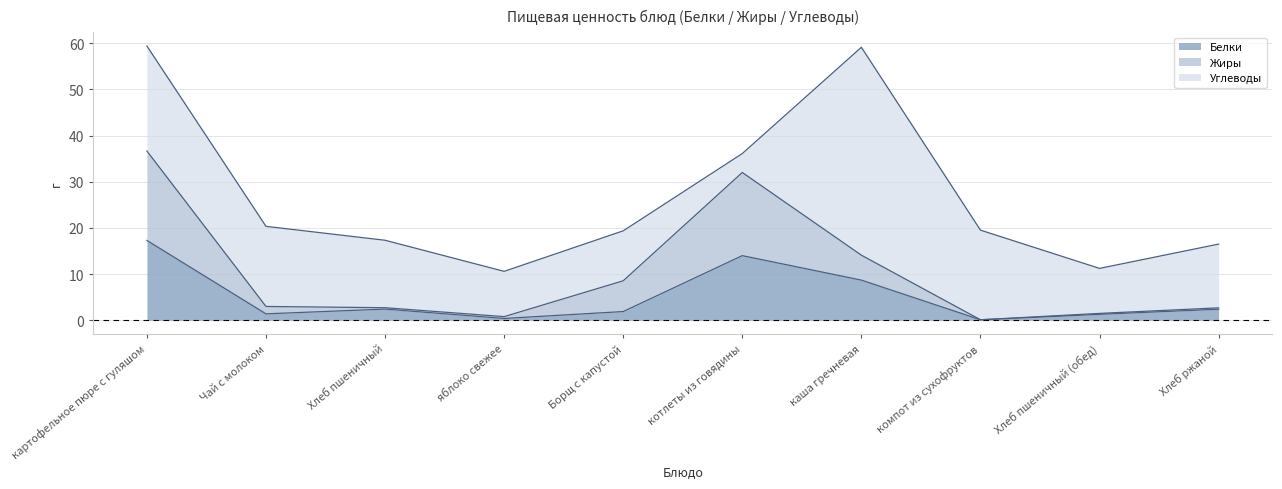

Which label corresponds to the largest value in the chart?

картофельное пюре с гуляшом